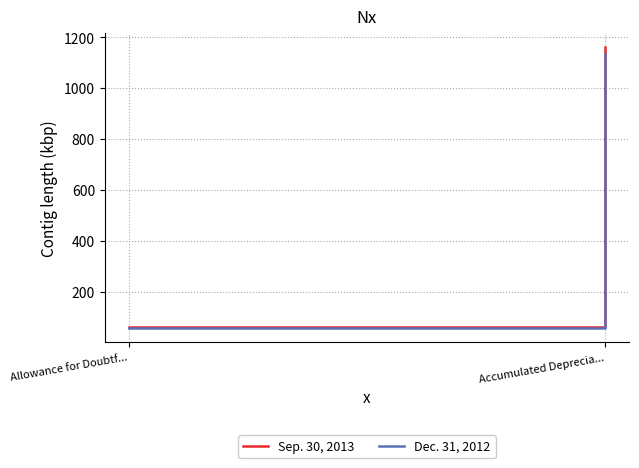

Is the value of Sep. 30, 2013 at Allowance for Doubtf... greater than the value of Dec. 31, 2012 at Allowance for Doubtf...?

Yes